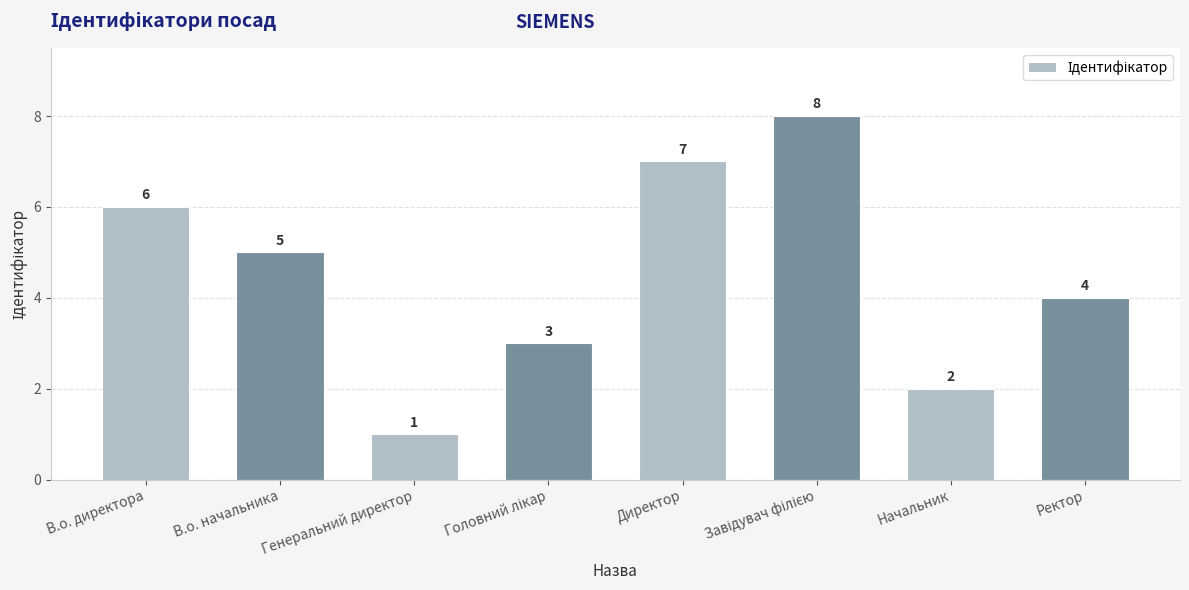

How many bars are there in total?

8